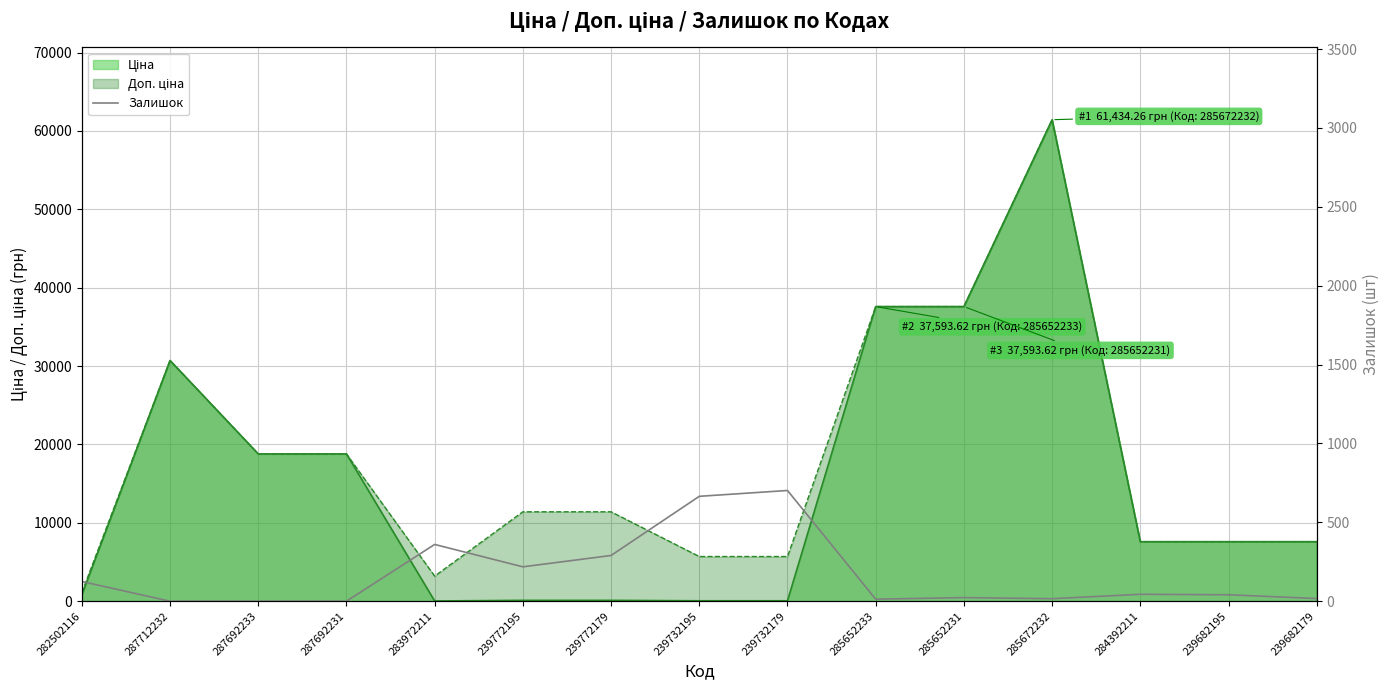

How many points are lower than both their immediate neighbors (excluding endpoints)?

3